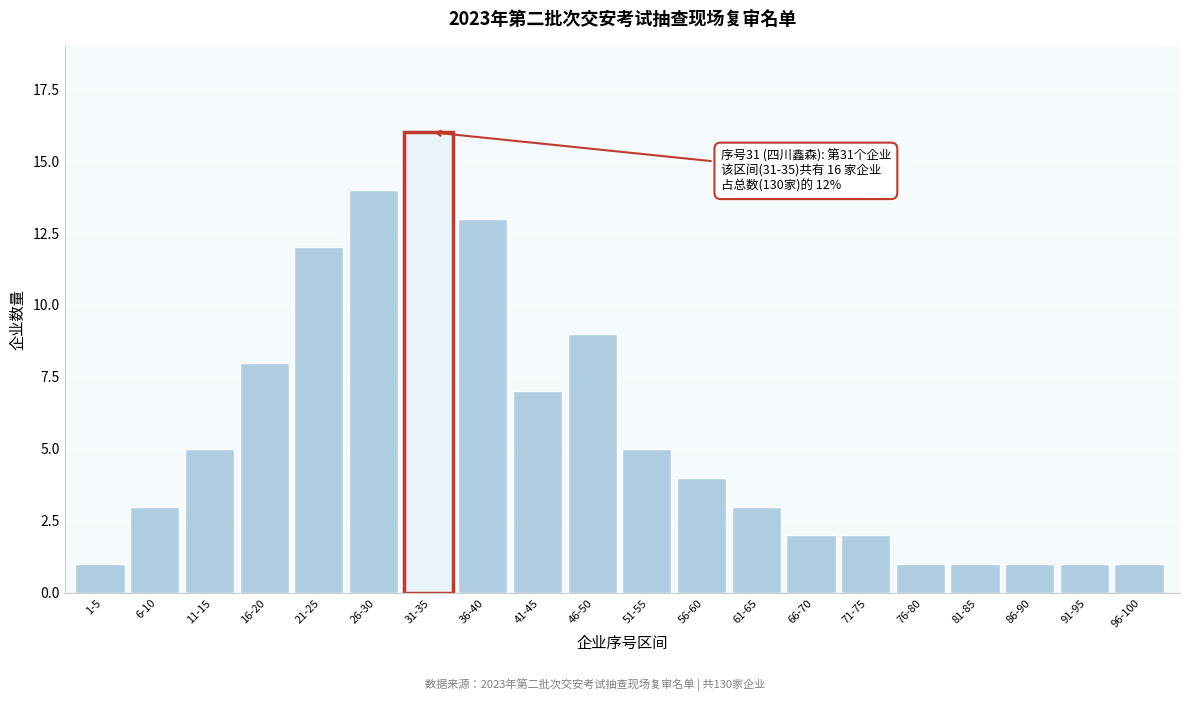

Reading left to right, extract all data points from this chart.

1	3	5	8	12	14	16	13	7	9	5	4	3	2	2	1	1	1	1	1